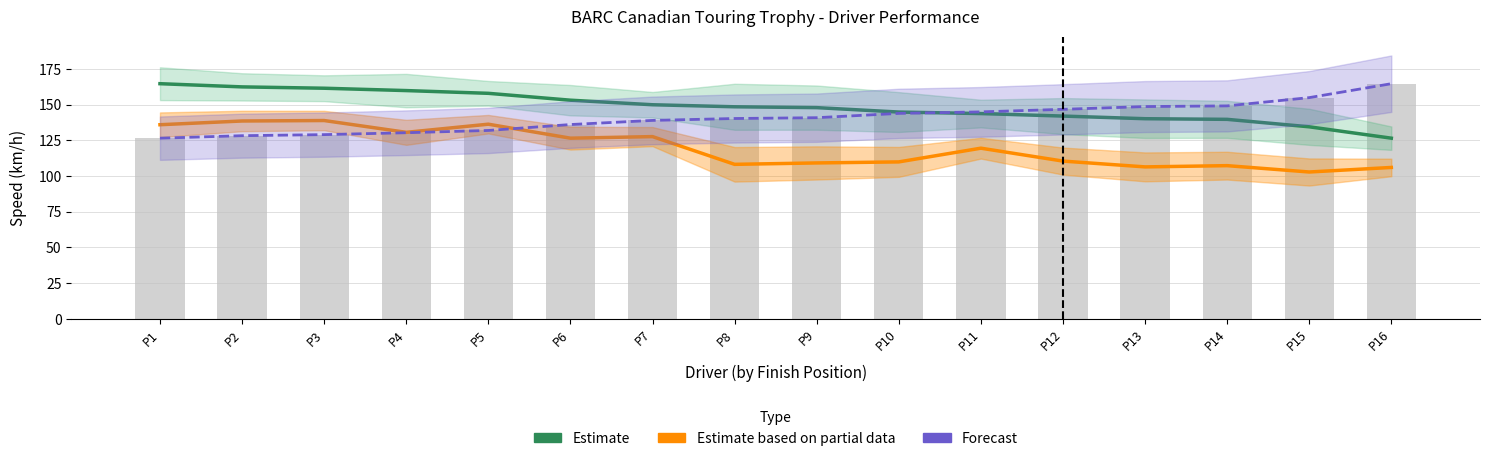

The Forecast series shows 31.8 at P1. True or false?

False